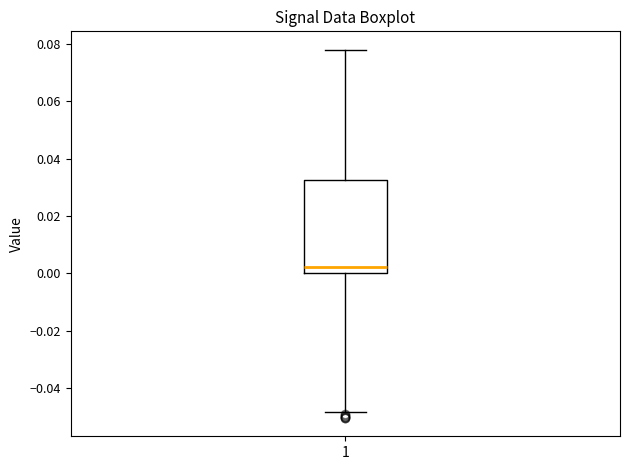

Where does the upper whisker of the box at x = 1 end on the y-axis? The values are not printed on the chart, so give them approximately, as read against the axis.

0.078